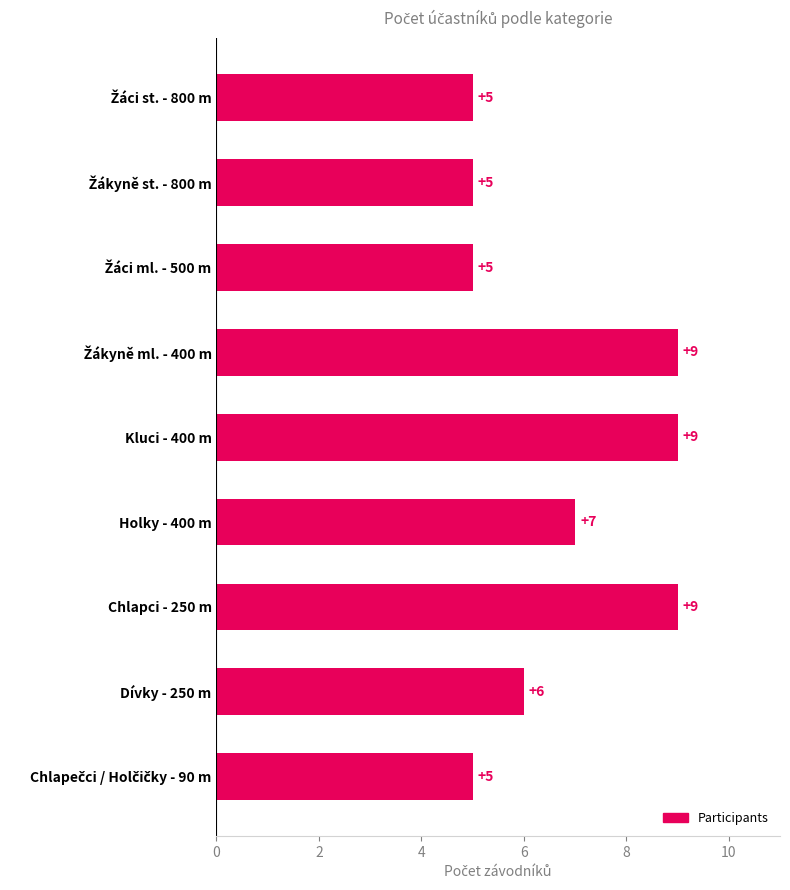

What is the average value?

7